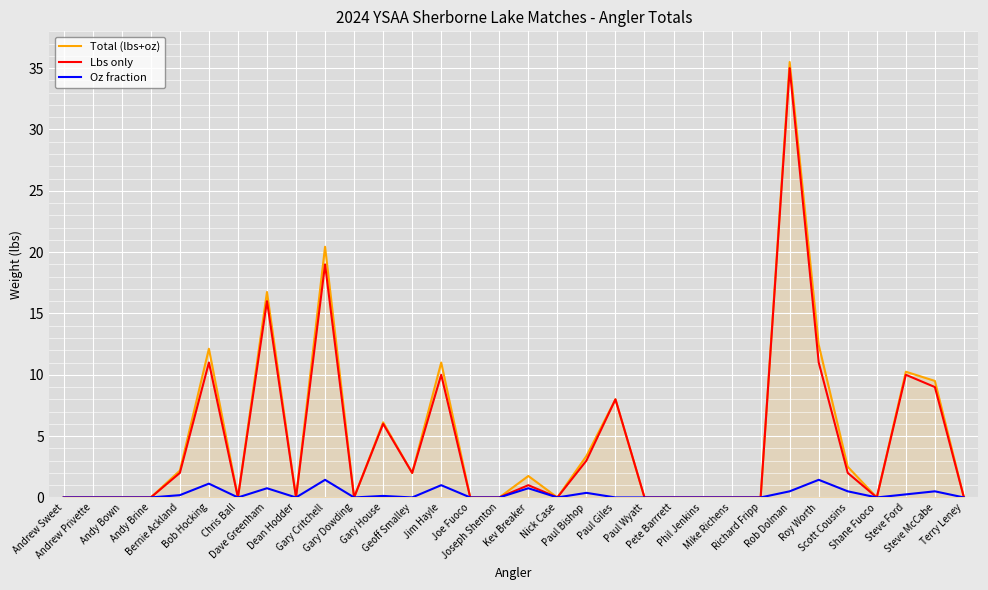

Does the chart display data point markers on the line(s)?

No